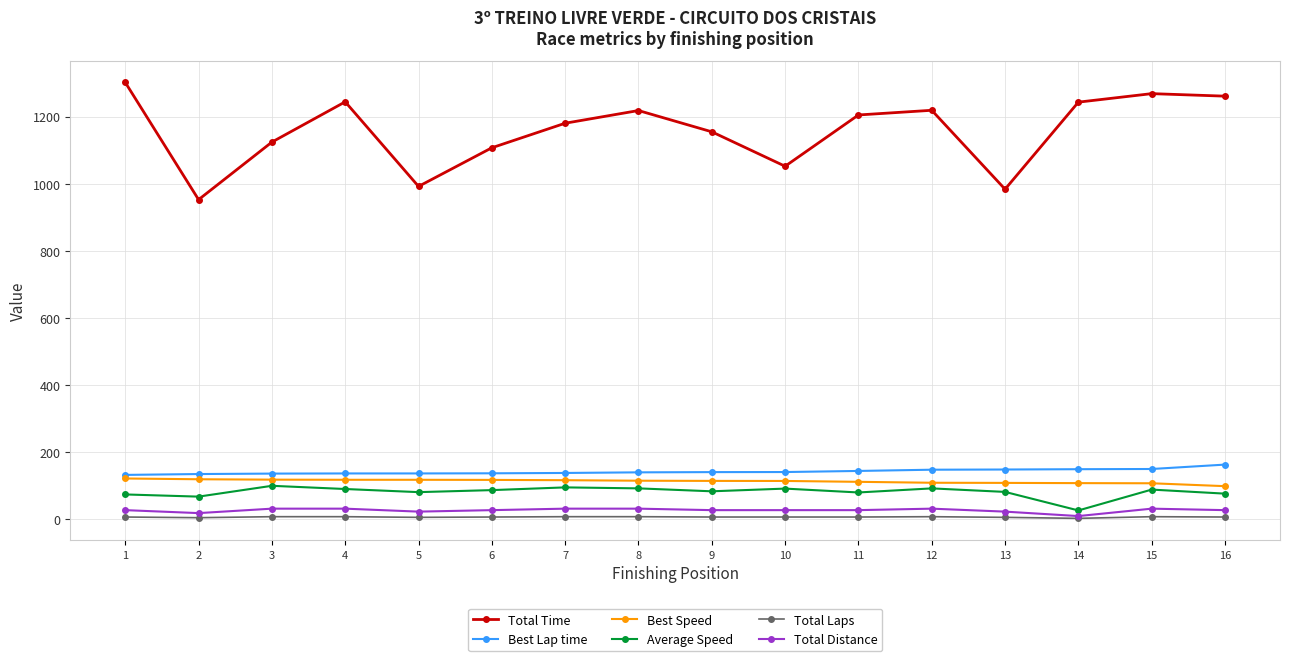

True or false: Best Speed and Average Speed intersect in this chart.

False